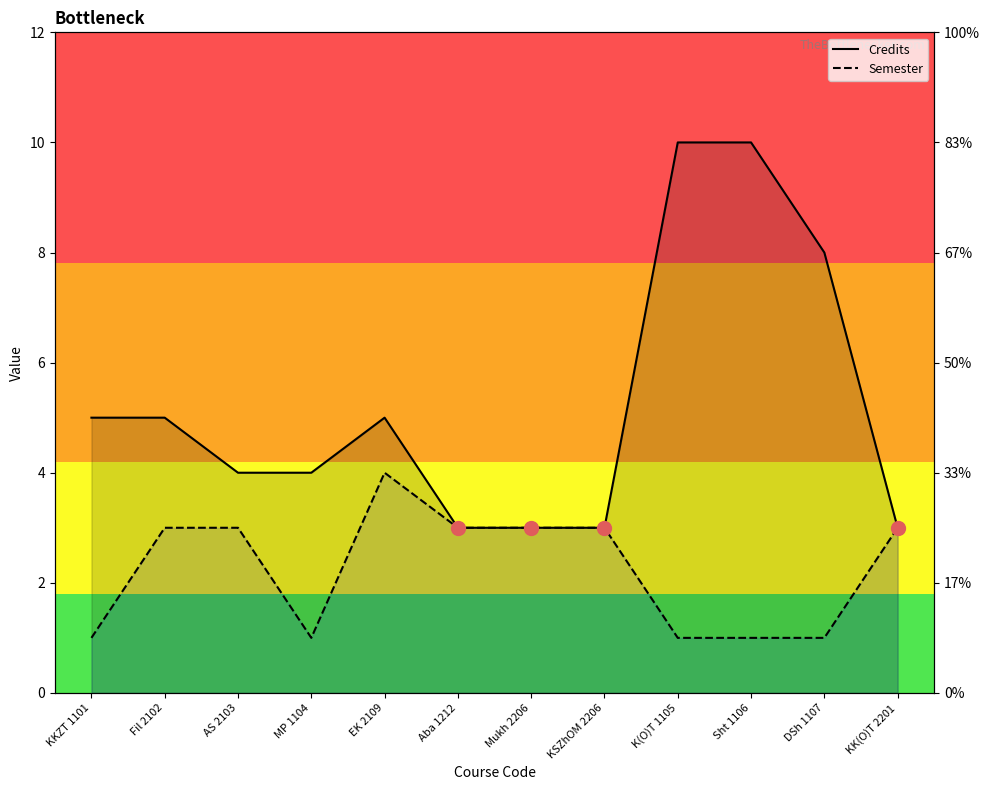

List the labels in order of Semester value, smallest first.

KKZT 1101, MP 1104, K(O)T 1105, Sht 1106, DSh 1107, Fil 2102, AS 2103, Aba 1212, Mukh 2206, KSZhOM 2206, KK(O)T 2201, EK 2109